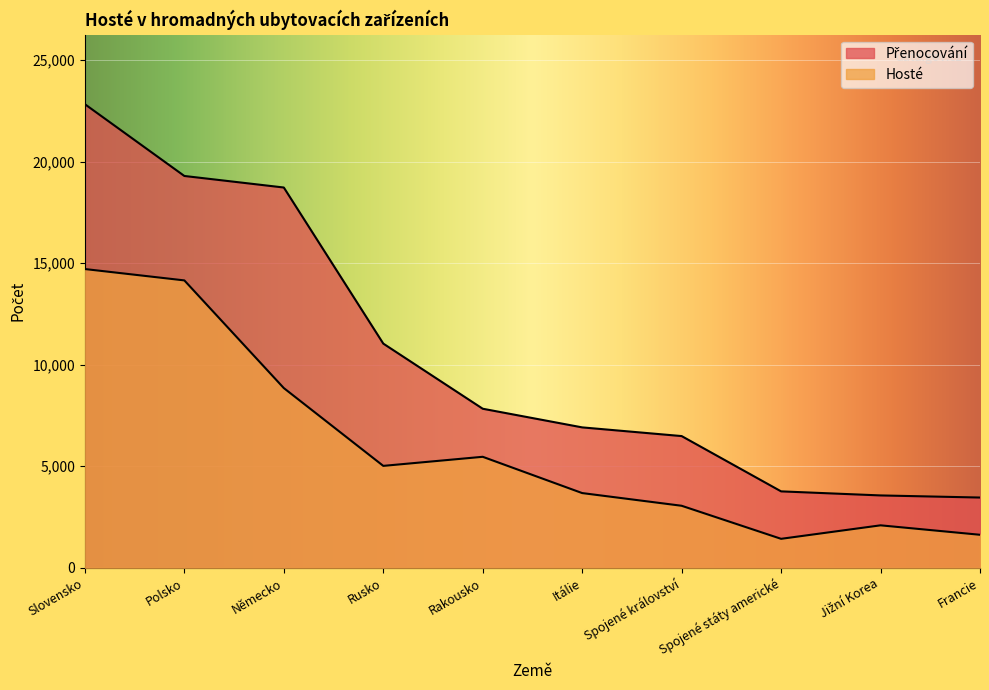

What is the label of the 8th point from the right?

Německo